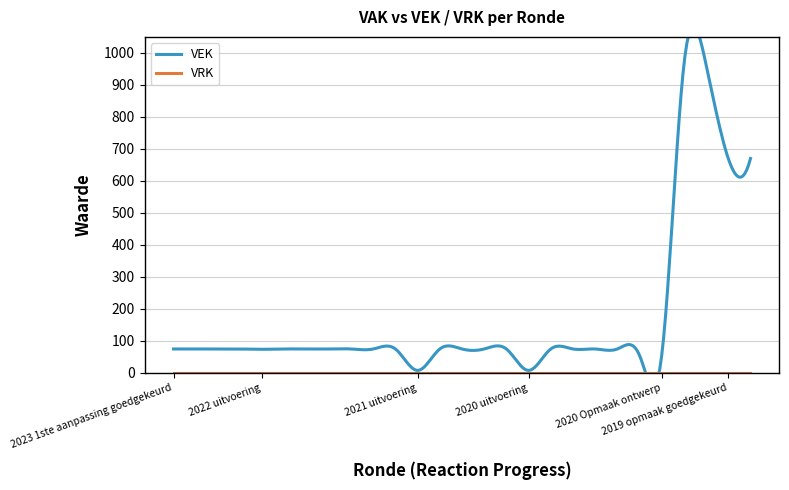

Count the number of data series in this chart.

2